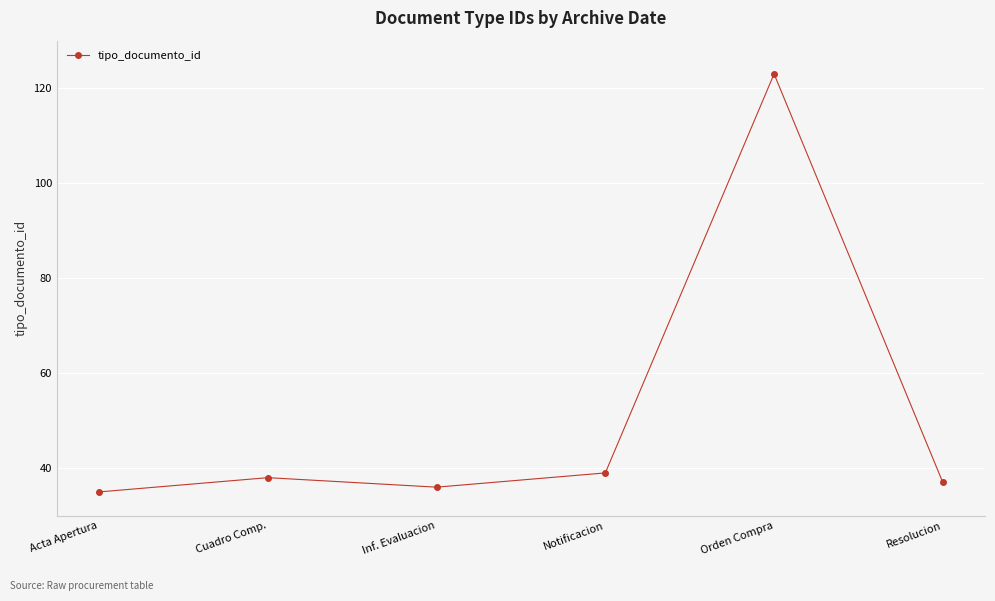

Is this an area chart (filled region under the line)?

No